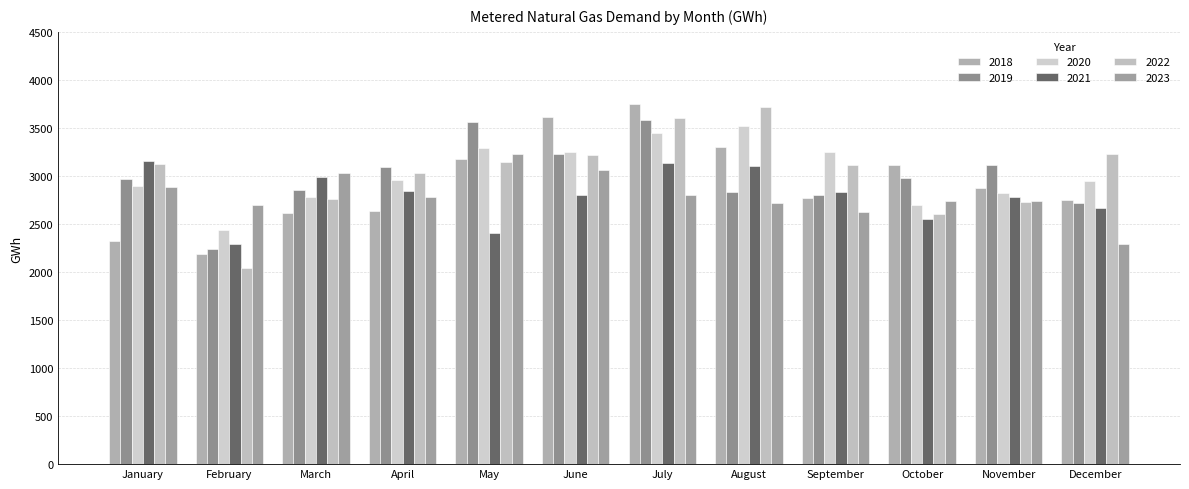

The value of 2020 at January is 2892. True or false?

True